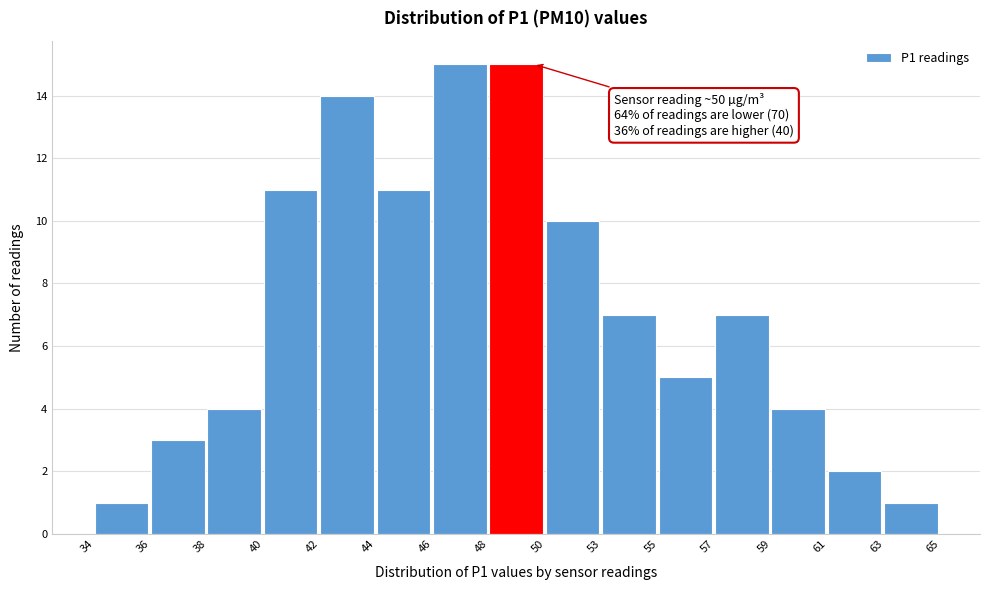

Reading left to right, extract all data points from this chart.

34=1	36=3	38=4	40=11	42=14	44=11	46=15	48=15	50=10	53=7	55=5	57=7	59=4	61=2	63=1